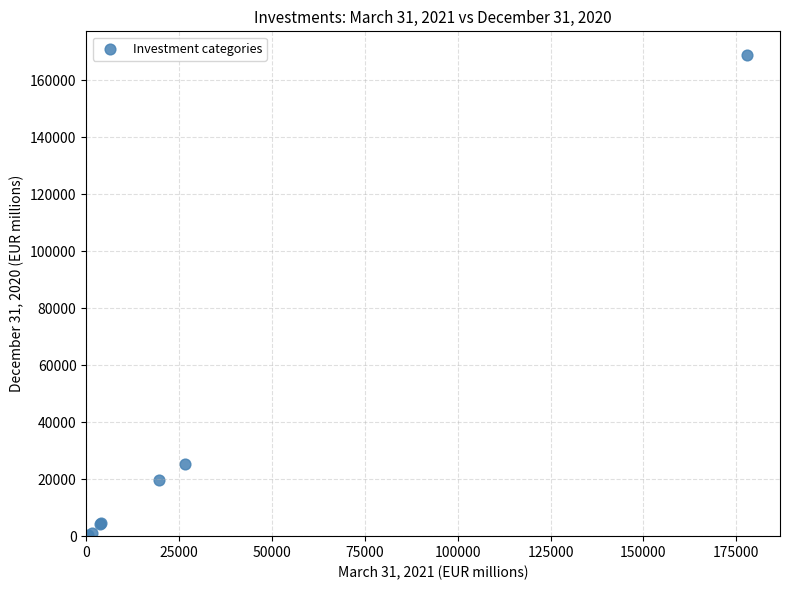

What Y value in the scatter plot is closest to 84622?

25287.7